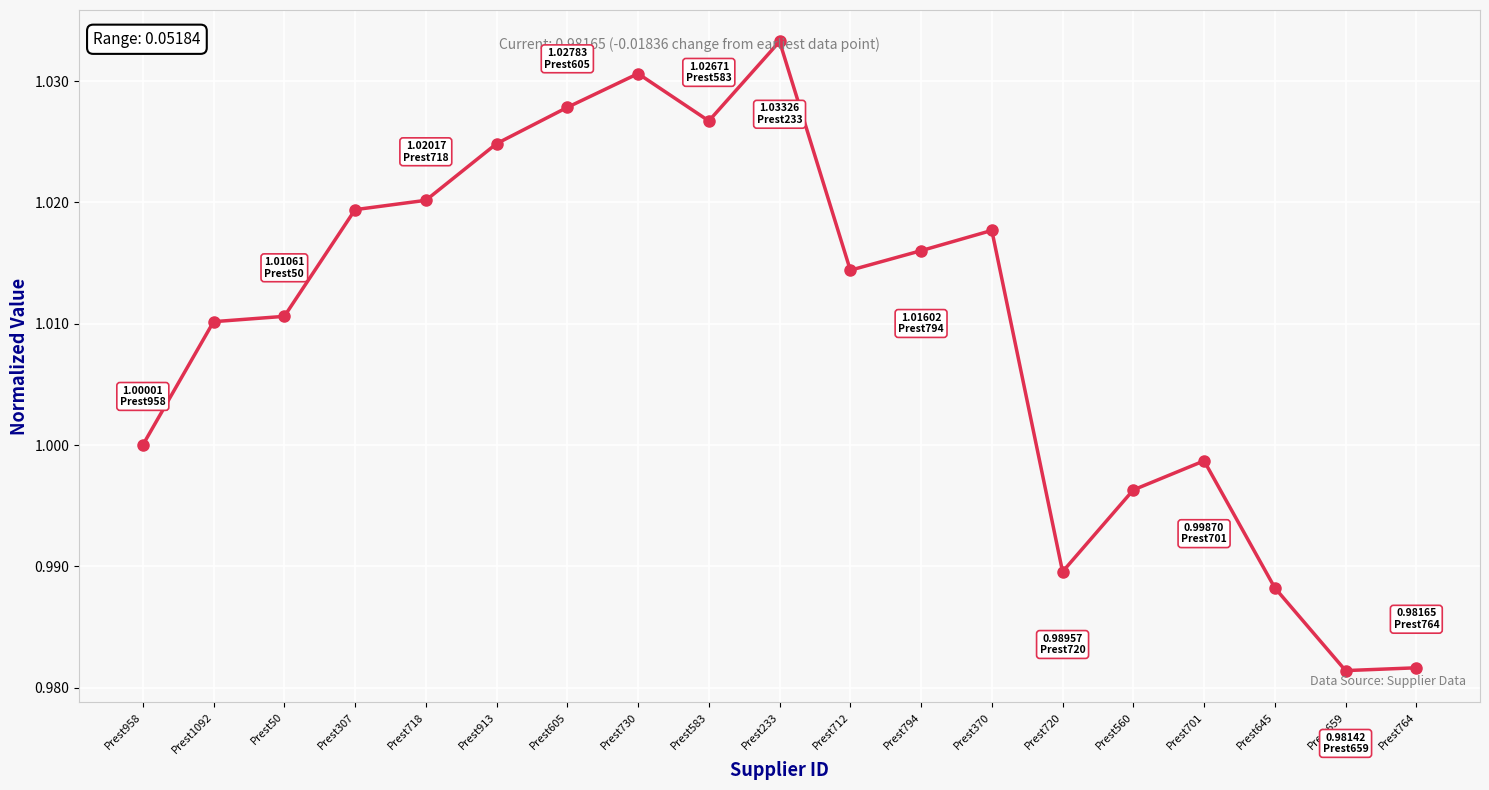

What is the sum of the values at Prest233 and Prest794?

2.0